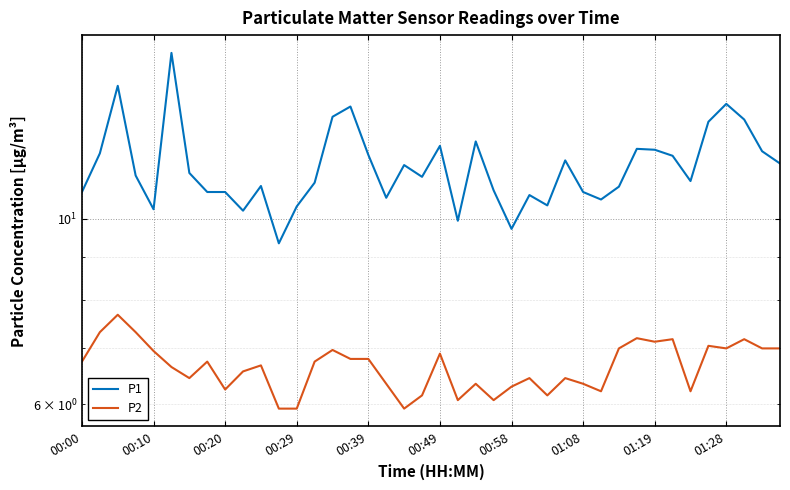

What is the average value of the P2 series?

6.7